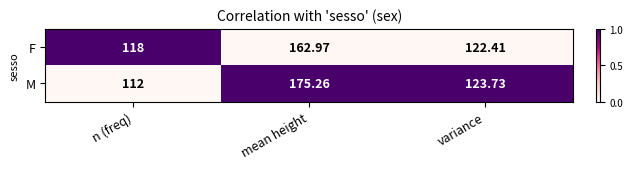

Rank the series by their average value, from highest to lowest.

M, F